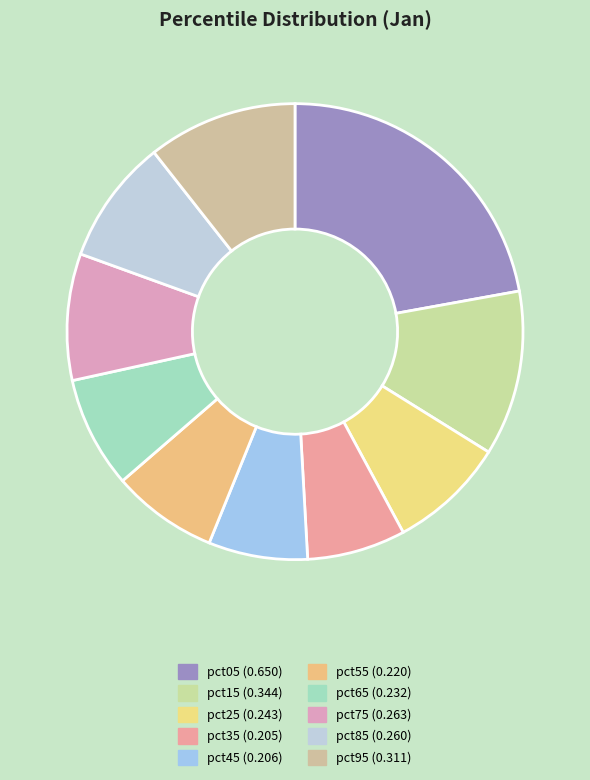

Combined, what portion of the pie is pct25 and pct85?

17.1%